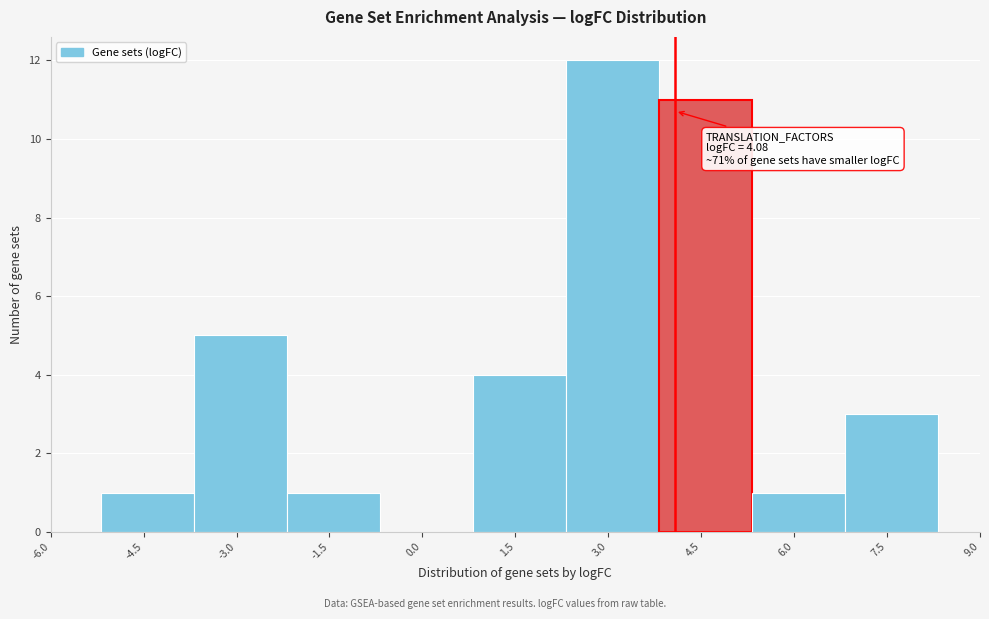

Over which range of the x-axis is the bar tallest?

2.4 to 3.8